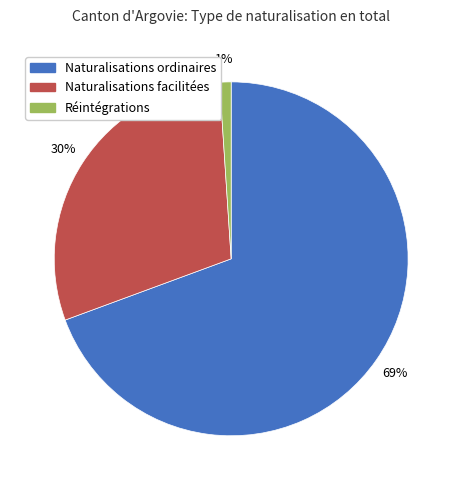

Does Naturalisations ordinaires account for over 50% of the chart?

Yes